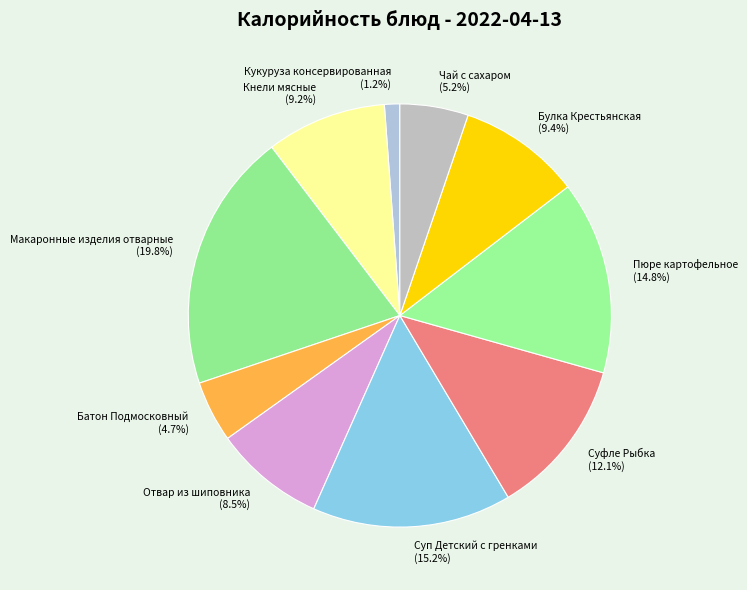

Is it true that Чай с сахаром is 5% of the pie?

True